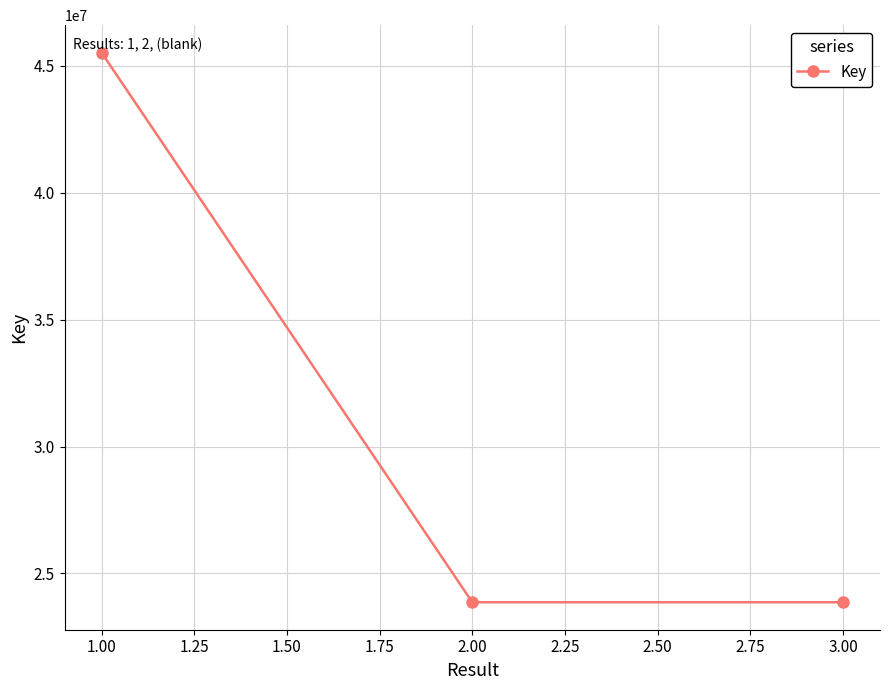

Does the chart have visible grid lines?

Yes